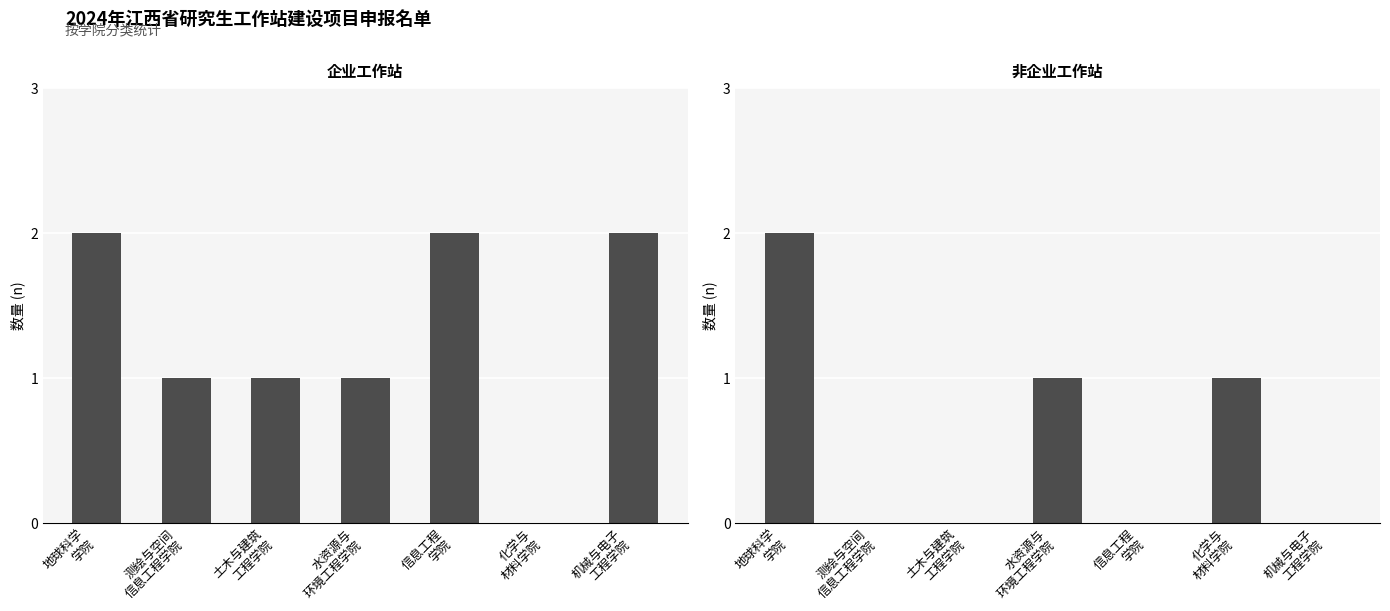

Is the value of 非企业 at 水资源与
环境工程学院 greater than the value of 企业 at 化学与
材料学院?

Yes